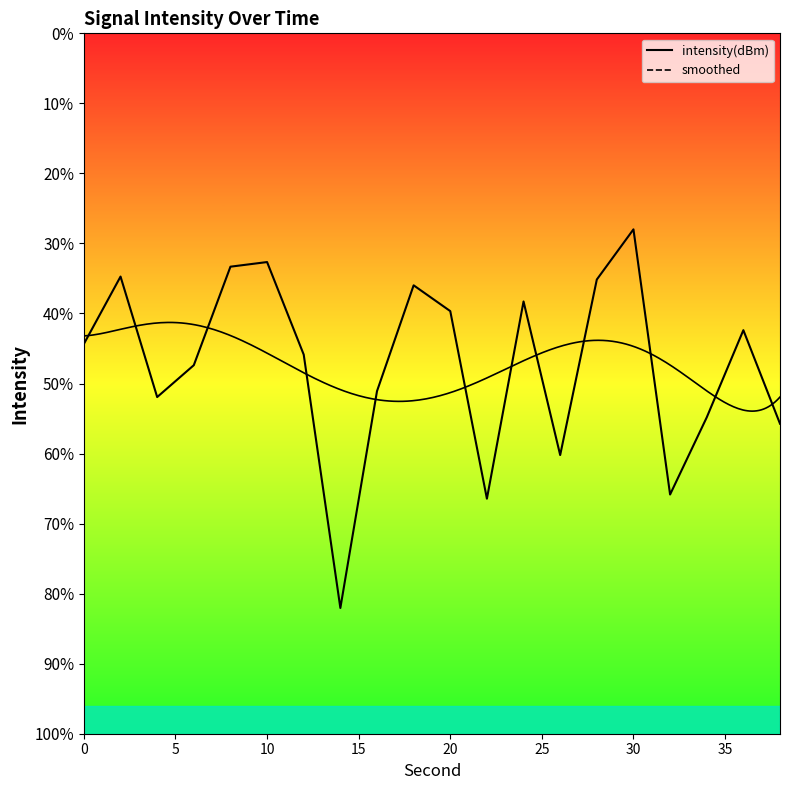

Rank the categories by value from lowest to highest.

14, 22, 32, 26, 38, 34, 4, 16, 6, 12, 0, 36, 20, 24, 18, 28, 2, 8, 10, 30